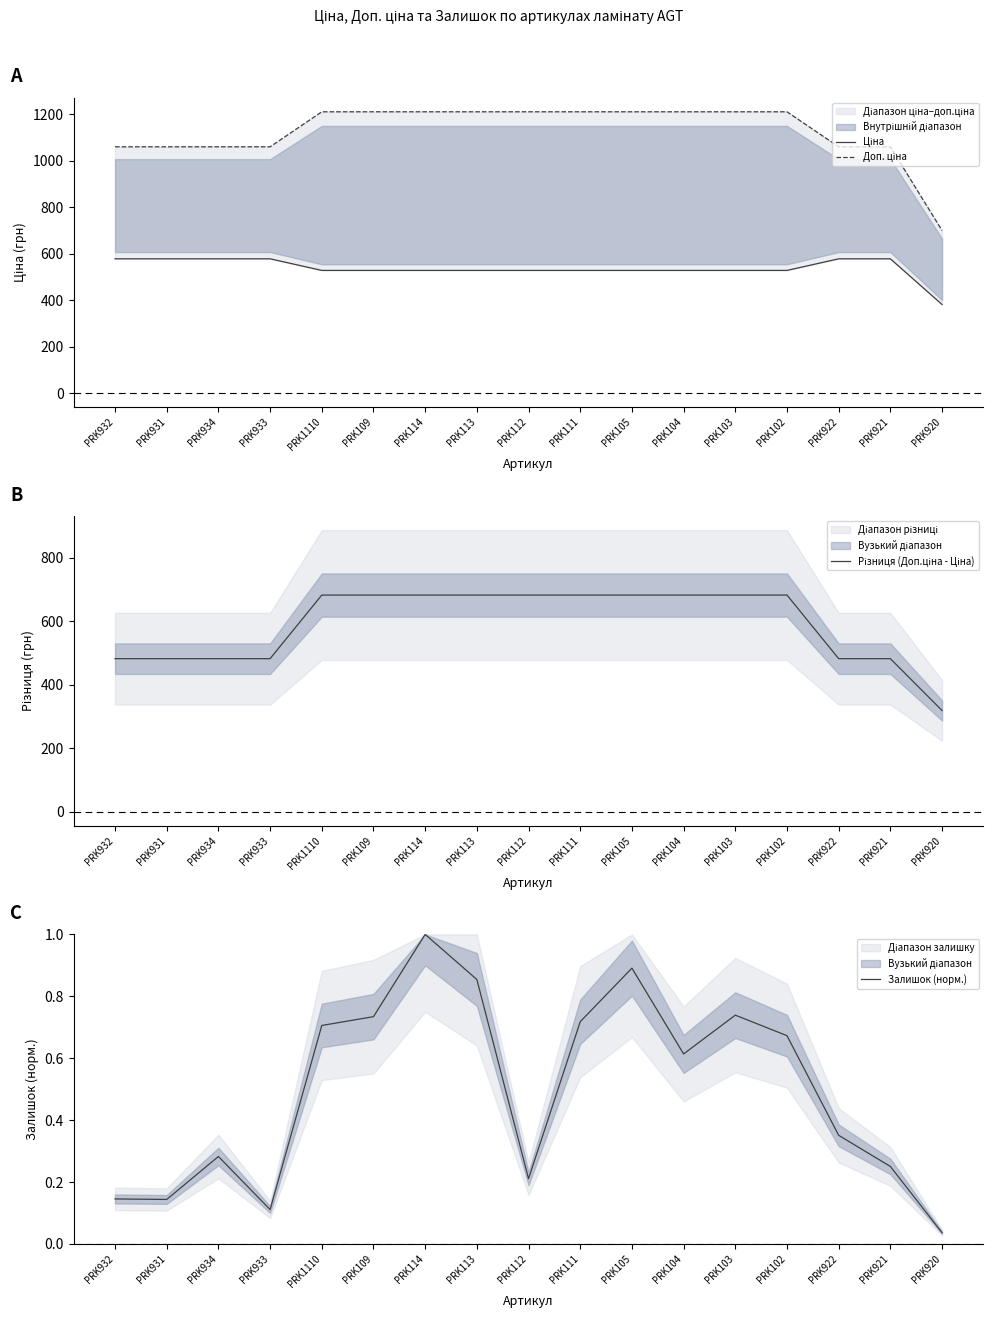

What is the difference between the maximum and minimum values in the Доп. ціна series?

510.7